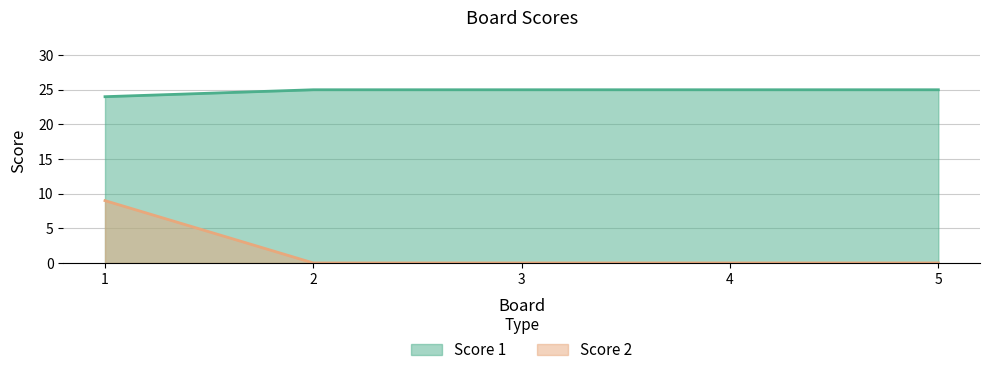

Which series has the widest spread of values?

Score 2